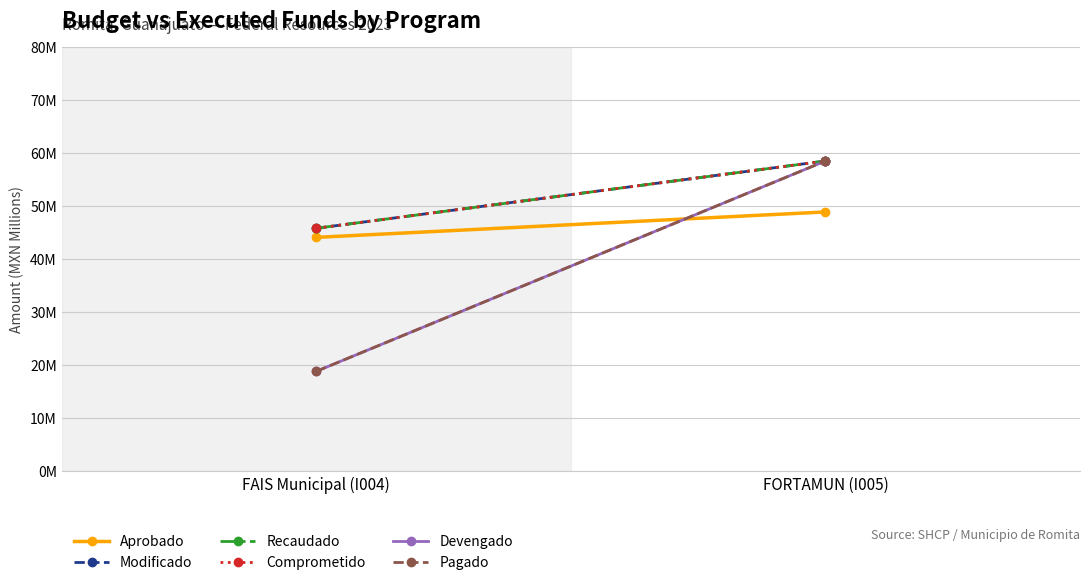

At which category does the chart reach its minimum across all series?

FAIS Municipal (I004)